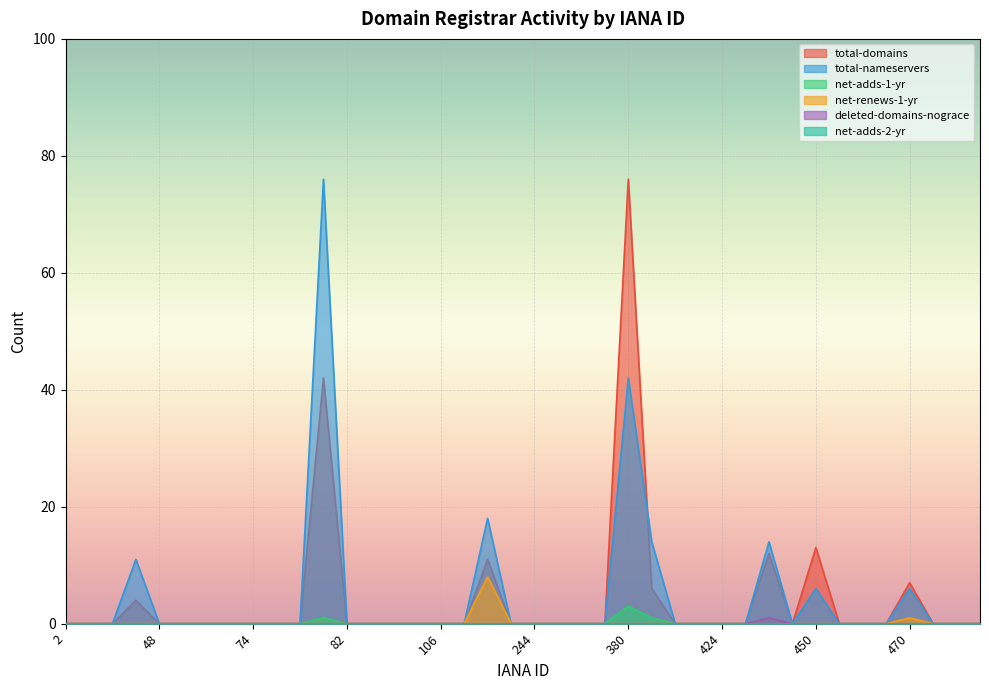

Reading left to right, list all the values displayed in this chart.

total-domains: 0	0	0	4	0	0	0	0	0	0	0	42	0	0	0	0	0	0	11	0	0	0	0	0	76	6	0	0	0	0	12	0	13	0	0	0	7	0	0	0
total-nameservers: 0	0	0	11	0	0	0	0	0	0	0	76	0	0	0	0	0	0	18	0	0	0	0	0	42	14	0	0	0	0	14	0	6	0	0	0	6	0	0	0
net-adds-1-yr: 0	0	0	0	0	0	0	0	0	0	0	1	0	0	0	0	0	0	0	0	0	0	0	0	3	1	0	0	0	0	1	0	0	0	0	0	0	0	0	0
net-renews-1-yr: 0	0	0	0	0	0	0	0	0	0	0	0	0	0	0	0	0	0	8	0	0	0	0	0	0	0	0	0	0	0	0	0	0	0	0	0	1	0	0	0
deleted-domains-nograce: 0	0	0	0	0	0	0	0	0	0	0	0	0	0	0	0	0	0	0	0	0	0	0	0	0	0	0	0	0	0	1	0	0	0	0	0	0	0	0	0